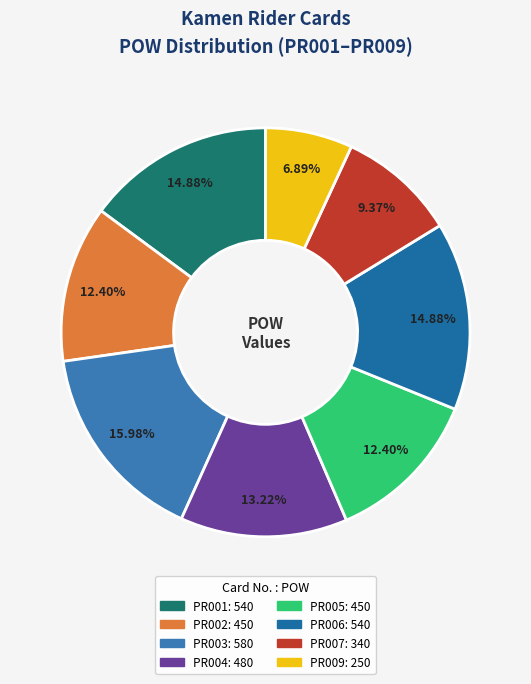

Rank the categories by value from highest to lowest.

PR003, PR001, PR006, PR004, PR002, PR005, PR007, PR009